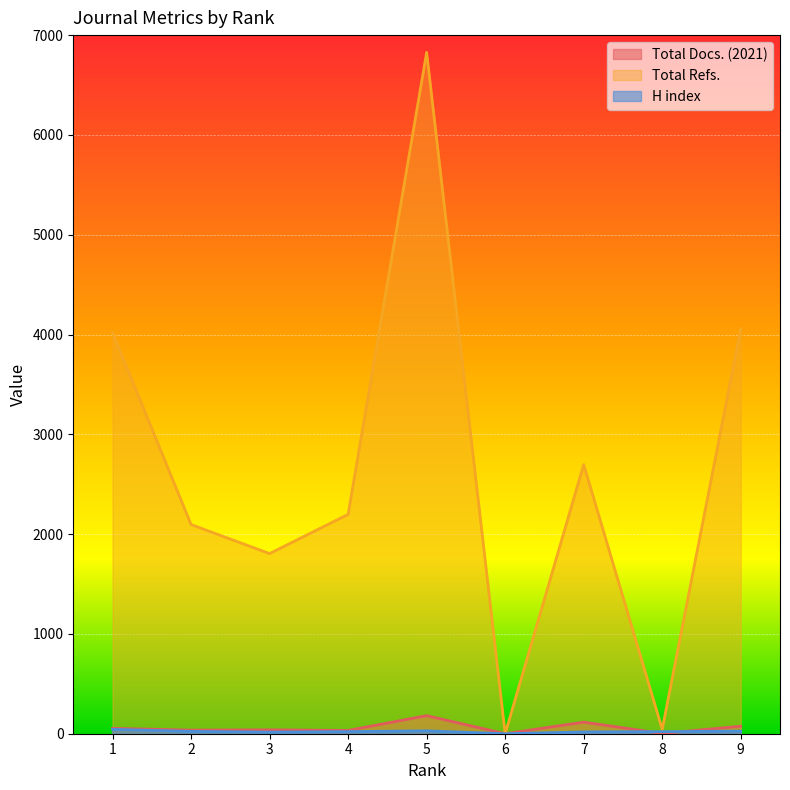

What is the difference between the Total Refs. values at 3 and 6?

1805